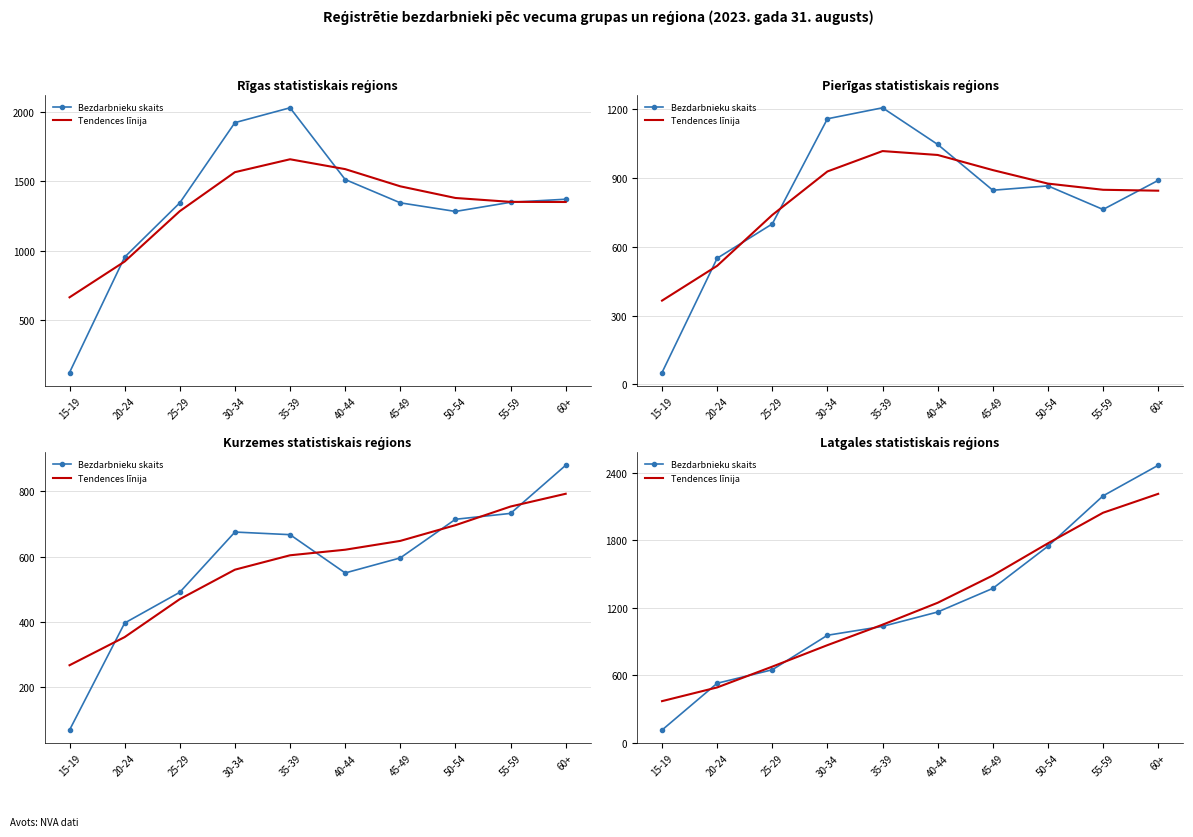

Count the number of data series in this chart.

2